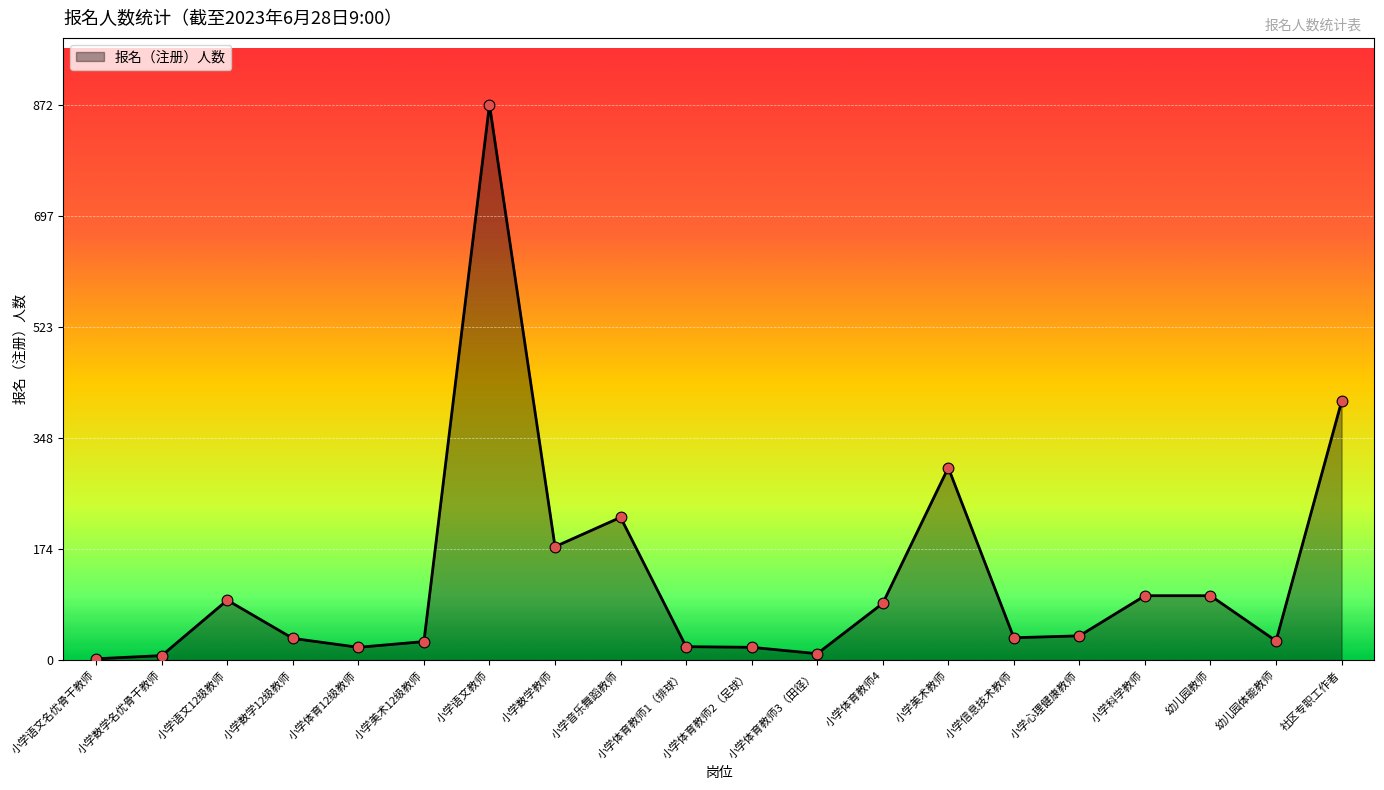

What is the ratio of the value at 小学体育教师4 to the value at 小学音乐舞蹈教师?

0.4